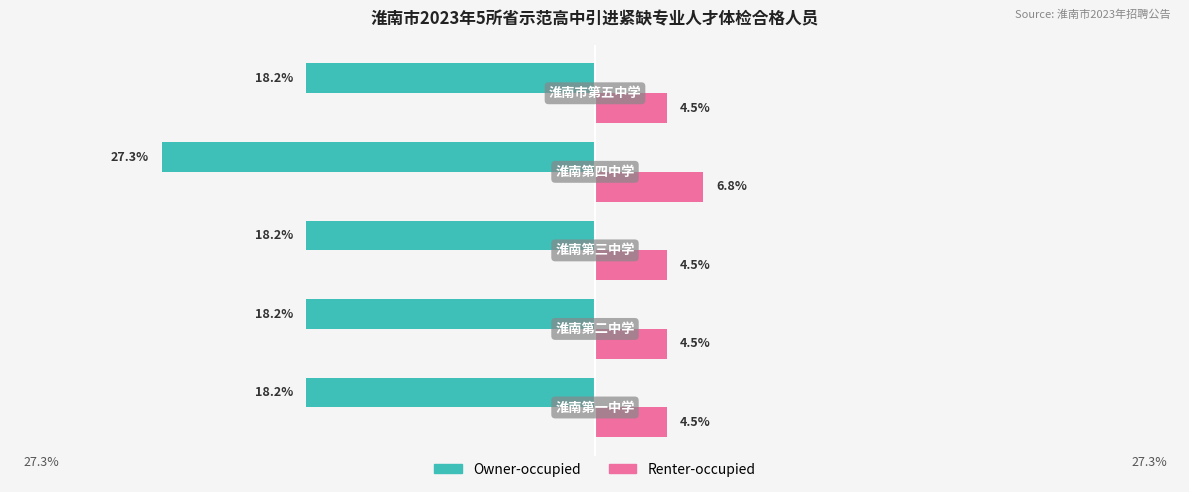

How many Renter-occupied values are between 4 and 5?

4